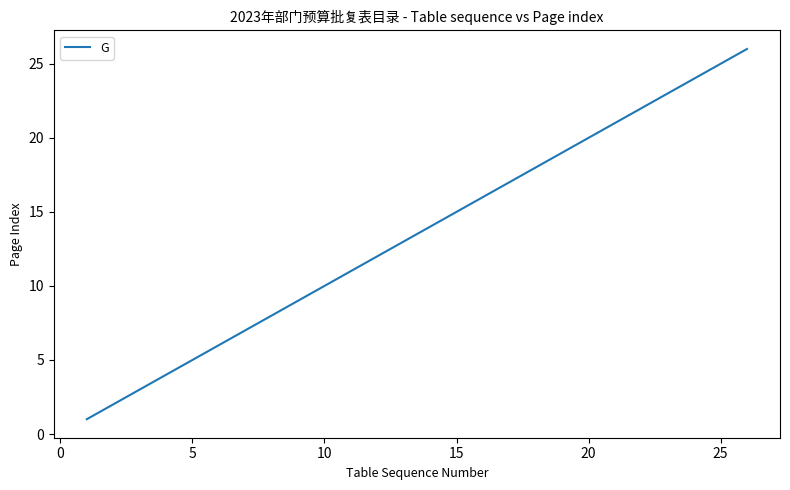

What is the maximum value shown in the chart?

26